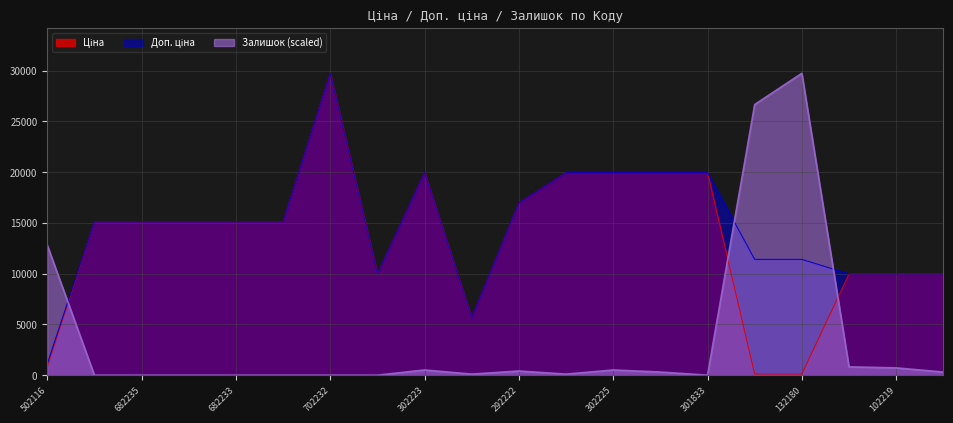

What is the difference between the maximum and minimum values in the Залишок series?

29747.2